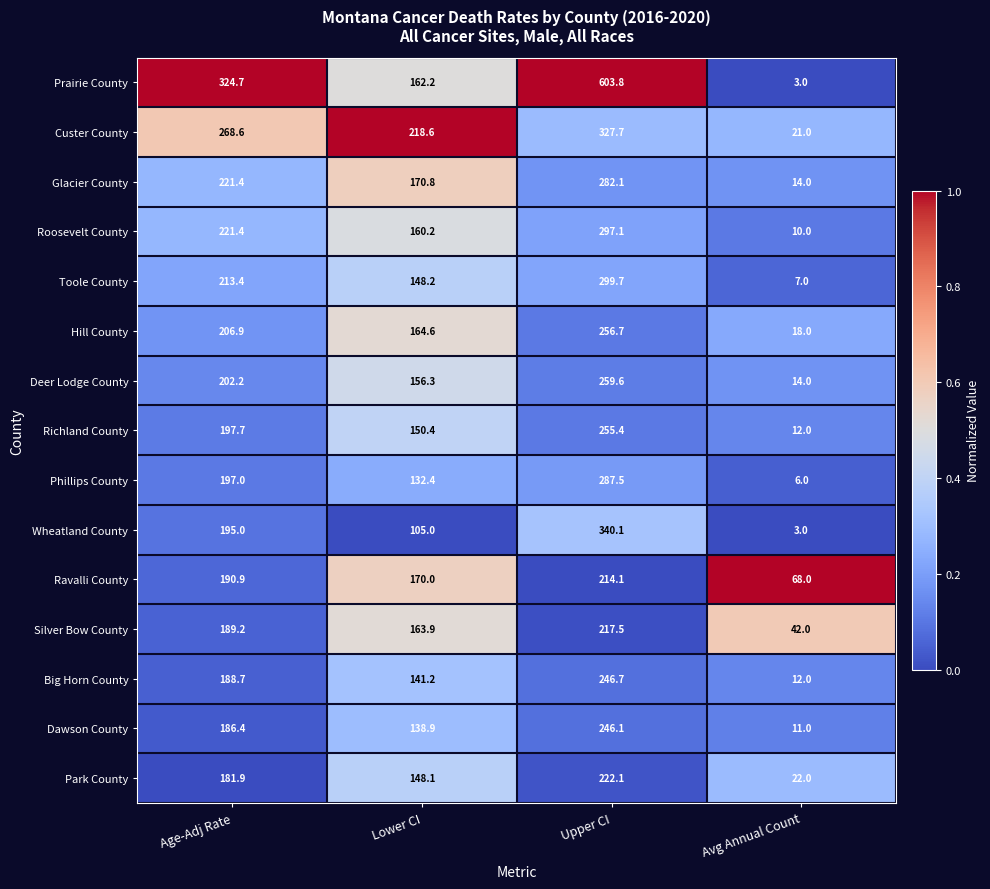

What is the sum of all Deer Lodge County values?

632.1